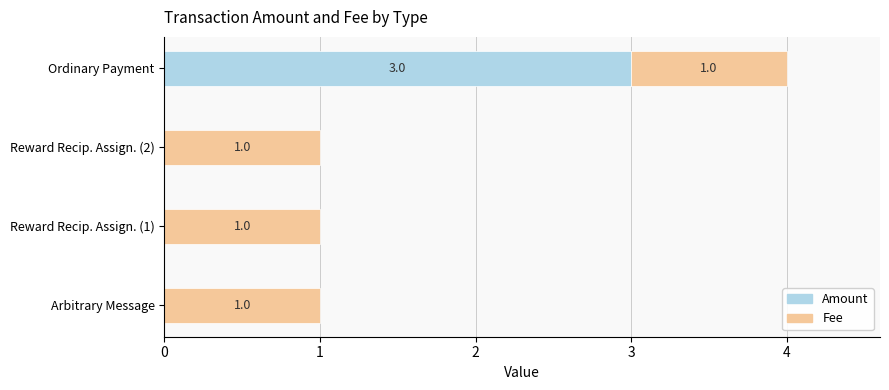

Is it true that Amount equals 2 at Ordinary Payment?

False